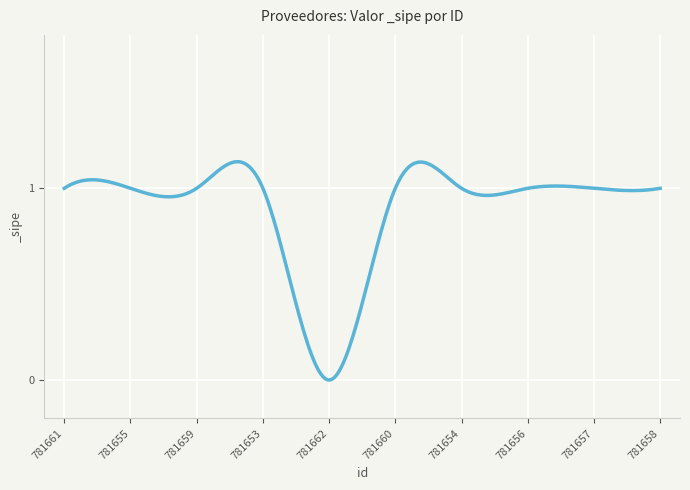

Does the chart have visible grid lines?

Yes